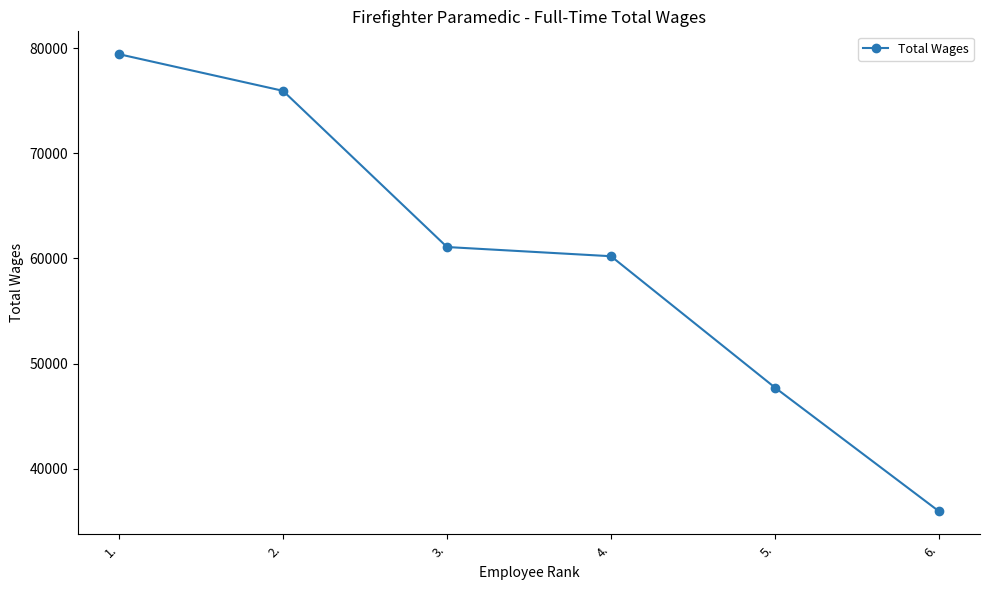

What is the difference between the values at 4. and 6.?

24247